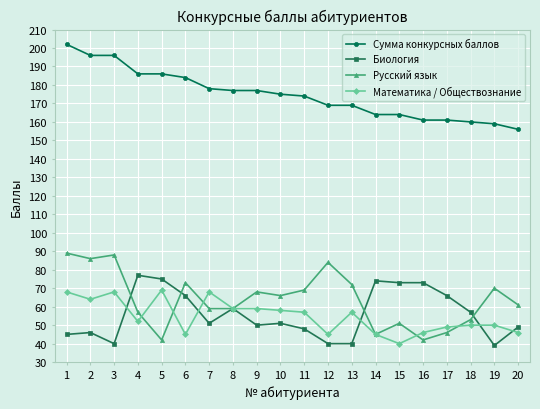

At how many categories does at least one series exceed 117?

20